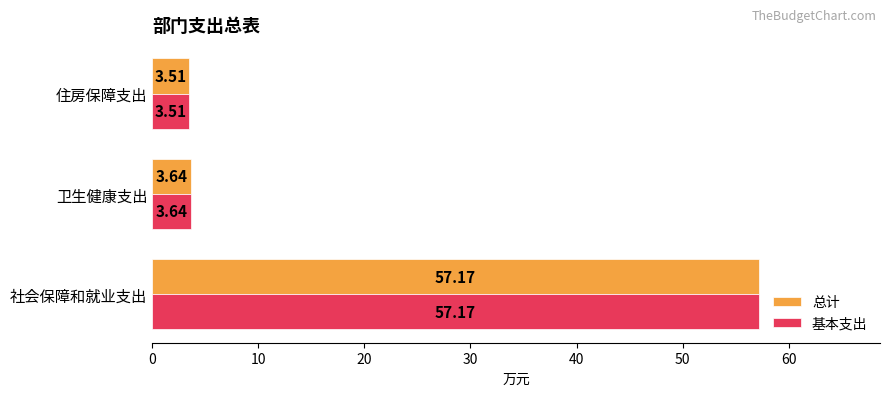

What is the highest value of the 基本支出 series?

57.2